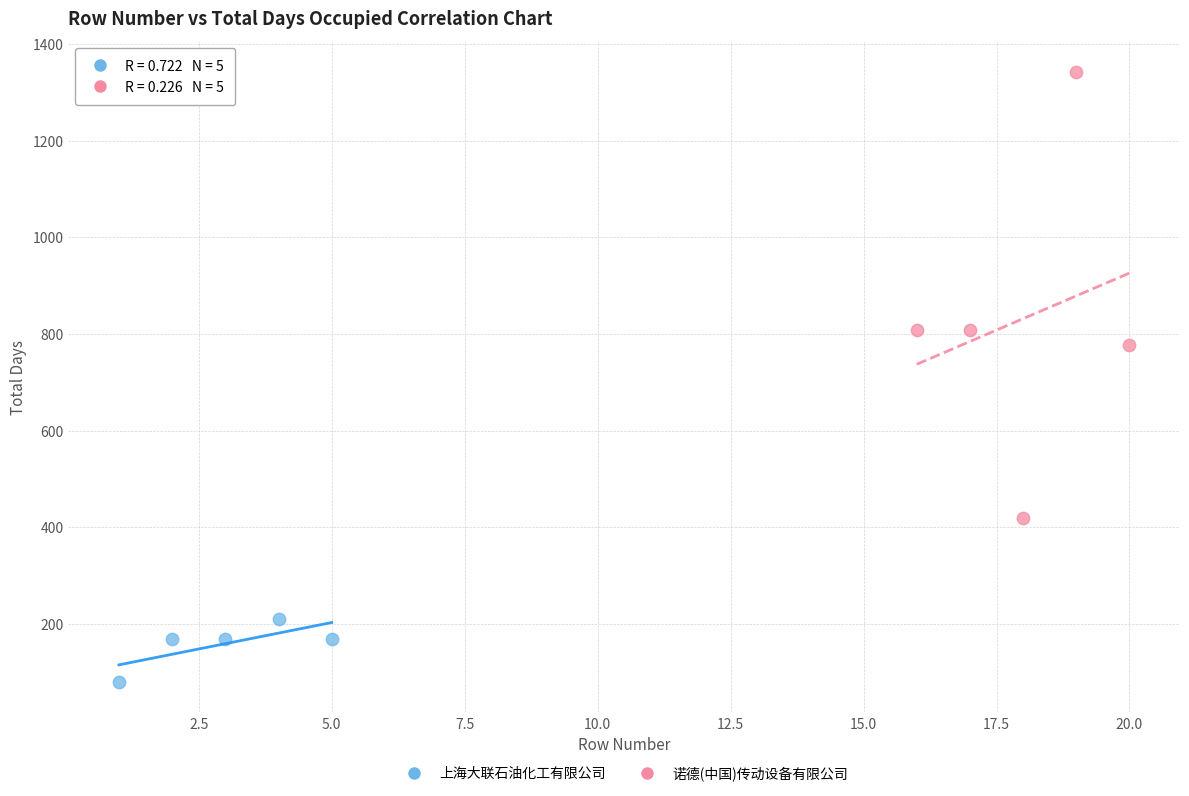

Which series contains the highest Y value?

诺德(中国)传动设备有限公司